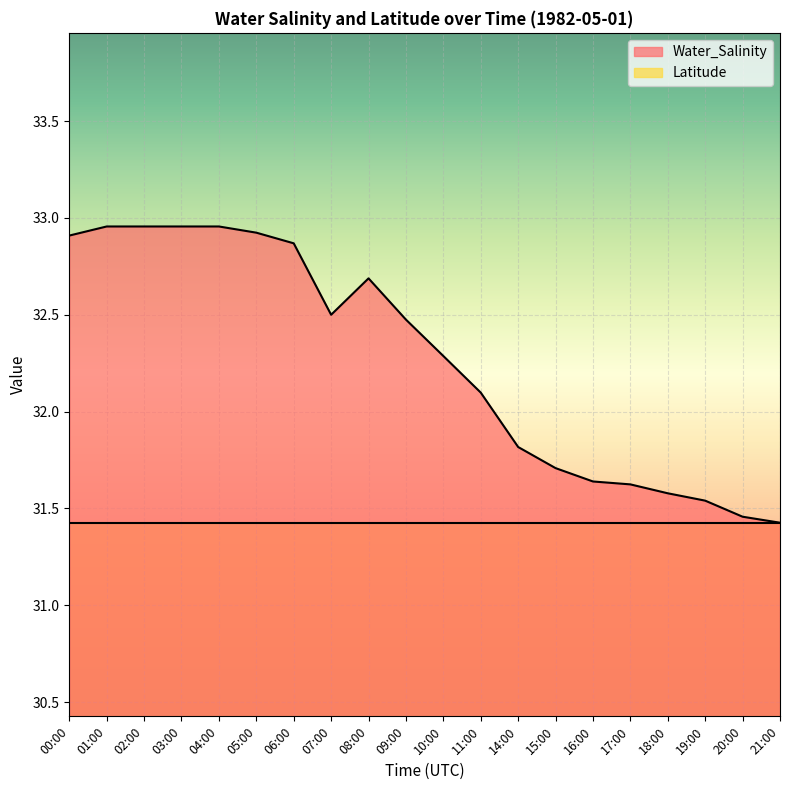

How many interior local peaks (higher than both neighbors) does the data have?

1